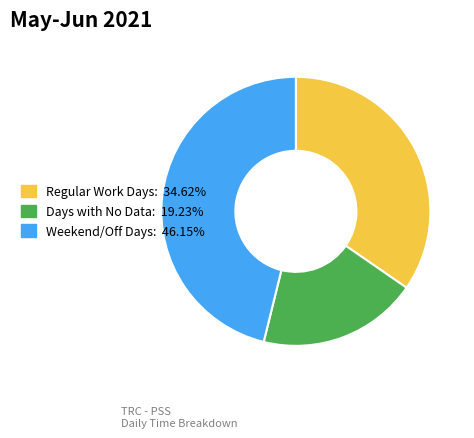

Is there a majority slice in this chart?

No